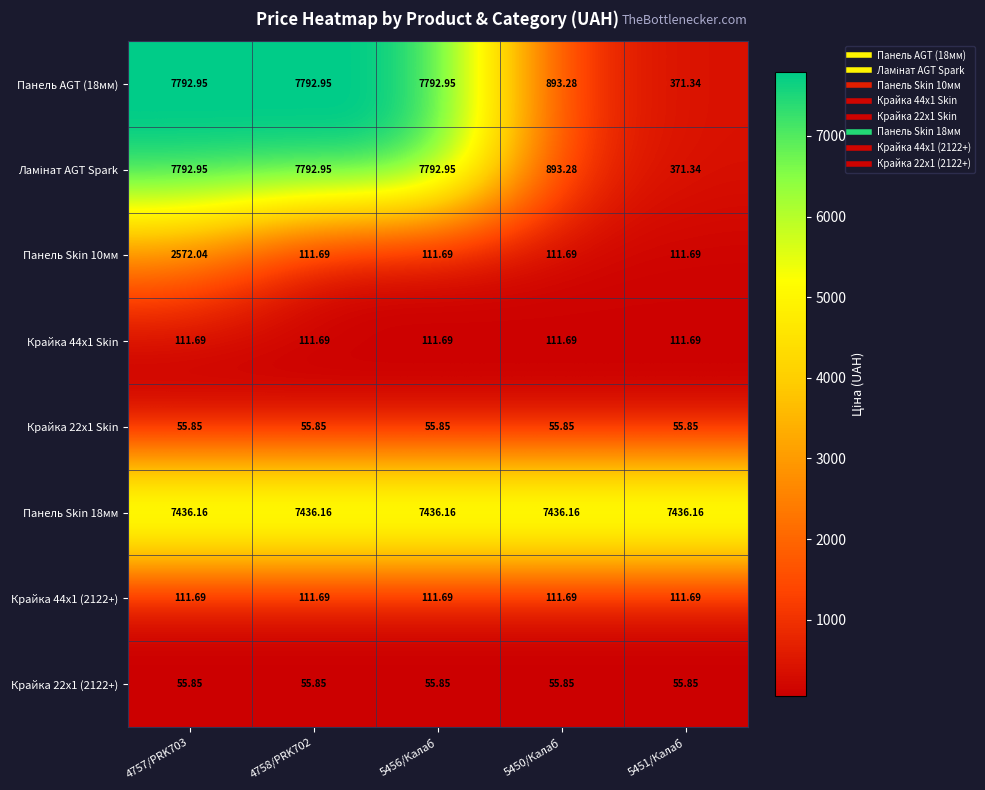

How many data points does each series have?

5